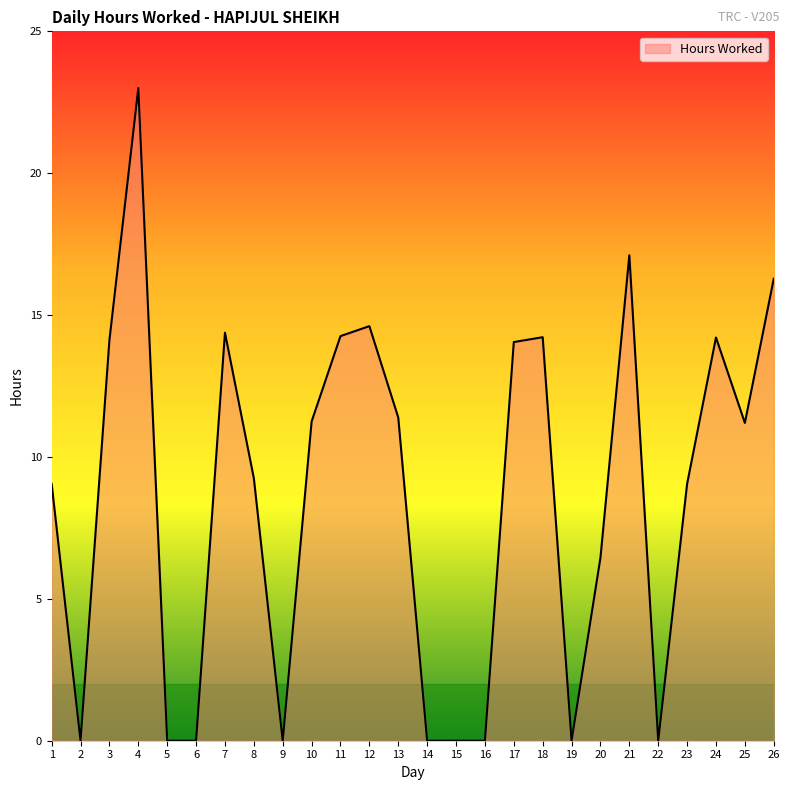

How many lines are shown in the chart?

1